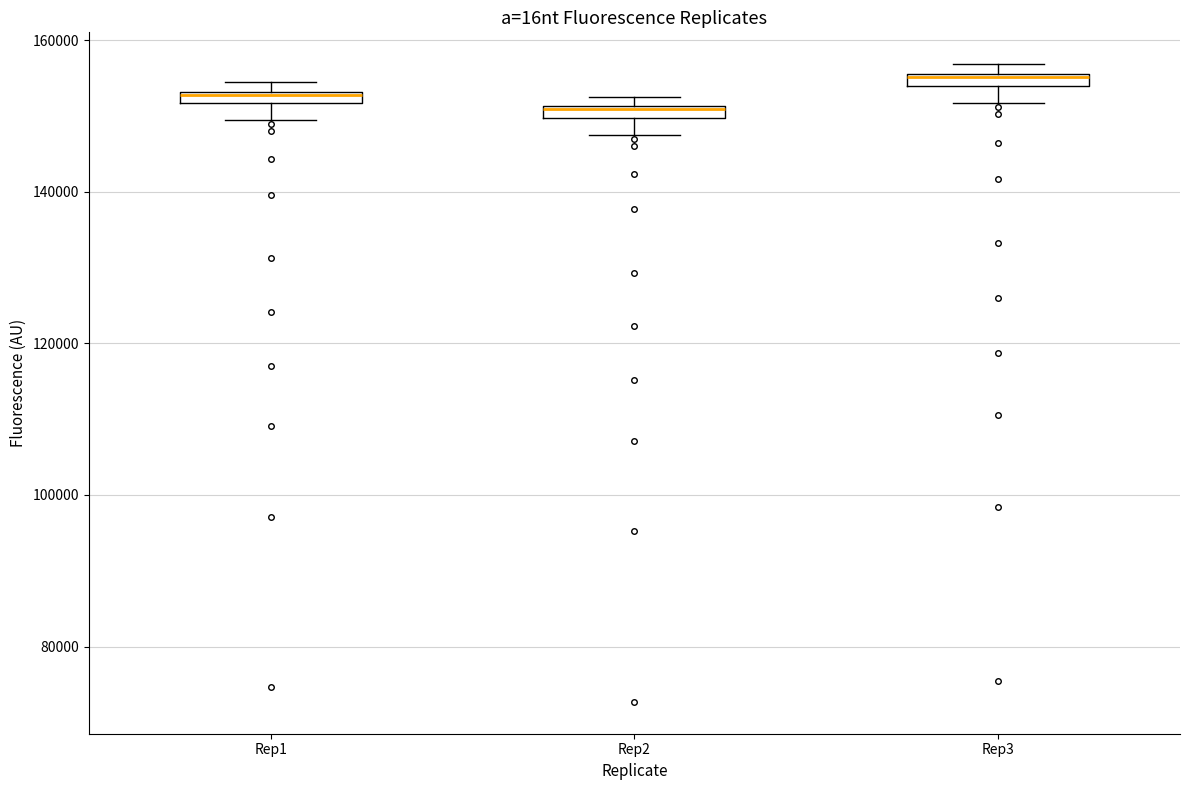

Where is the upper edge of the box for Rep3 on the y-axis? The values are not printed on the chart, so give them approximately, as read against the axis.

156000